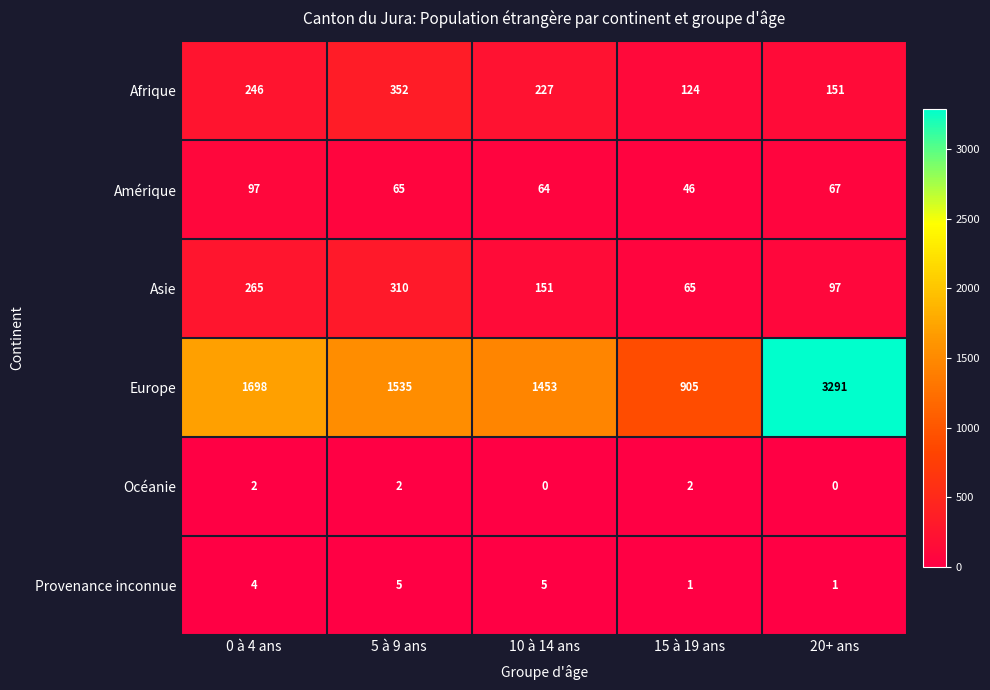

Reading right to left, list all the values displayed in this chart.

Afrique: 151	124	227	352	246
Amérique: 67	46	64	65	97
Asie: 97	65	151	310	265
Europe: 3291	905	1453	1535	1698
Océanie: 0	2	0	2	2
Provenance inconnue: 1	1	5	5	4